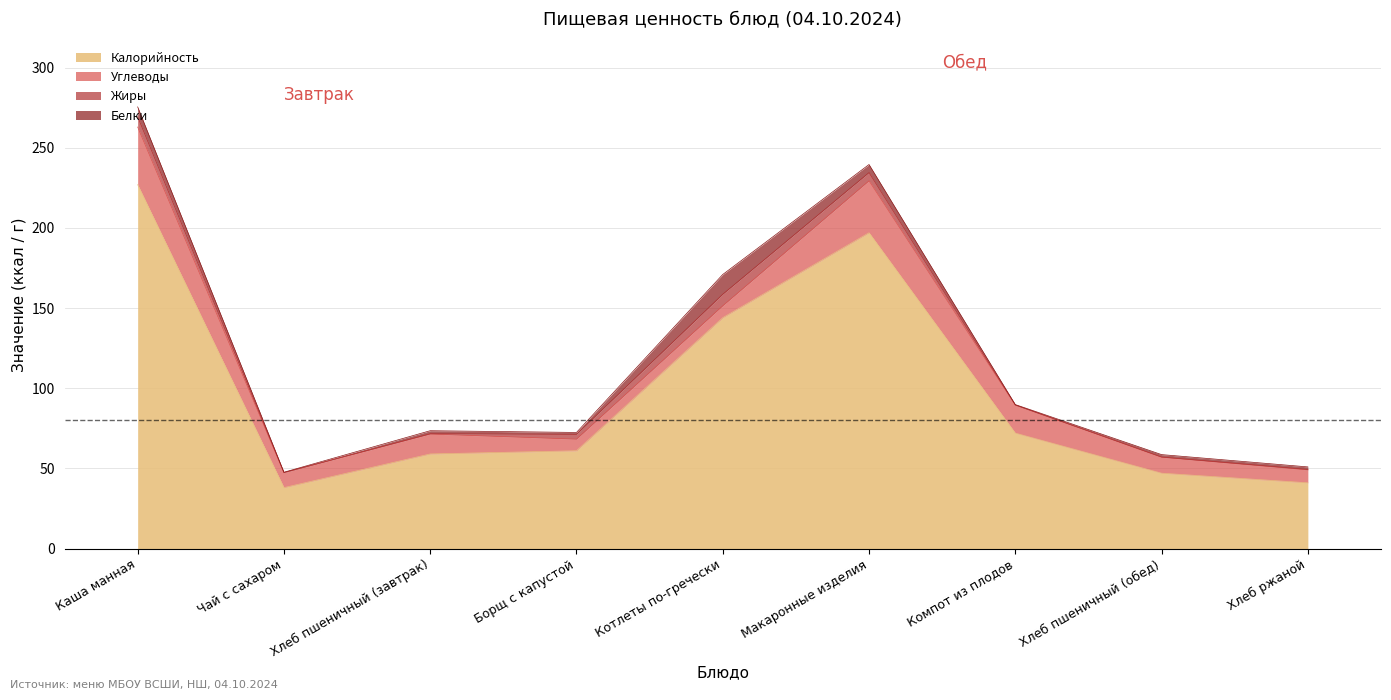

In Белки, how many points are lower than both neighbors (excluding endpoints)?

3